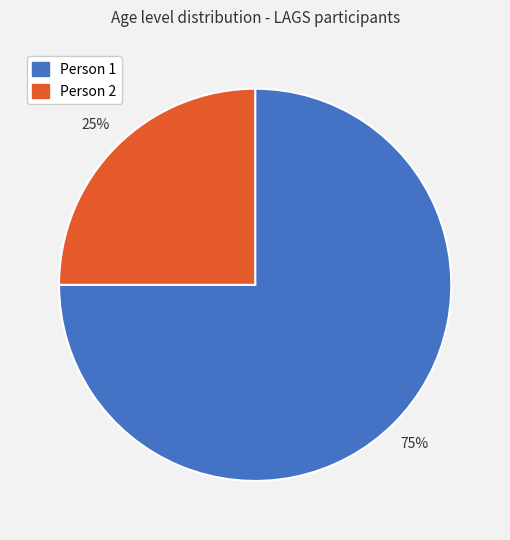

What percentage is the Person 2 slice, to the nearest percent?

25%